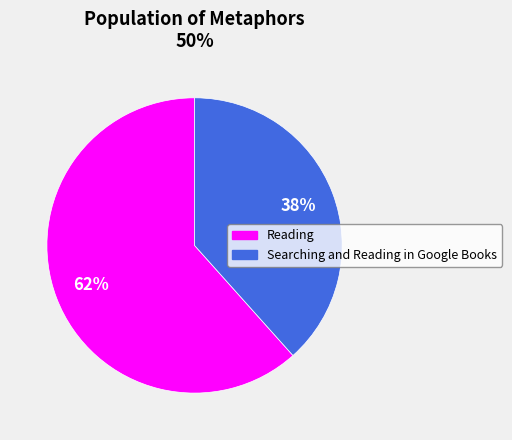

To the nearest percent, what is the average slice percentage?

50%